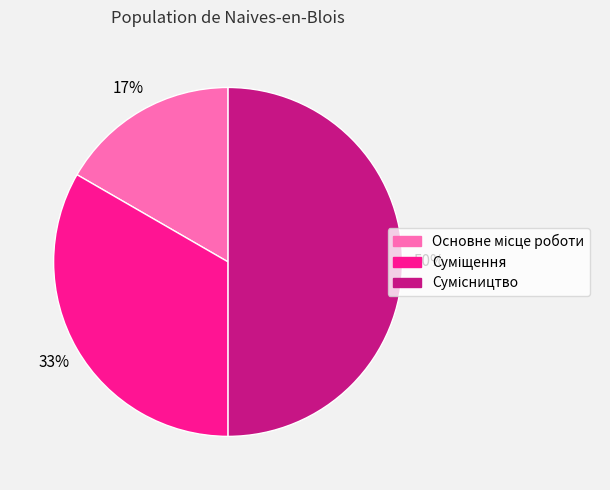

To the nearest percent, what is the difference between the largest and smallest slice percentages?

33%